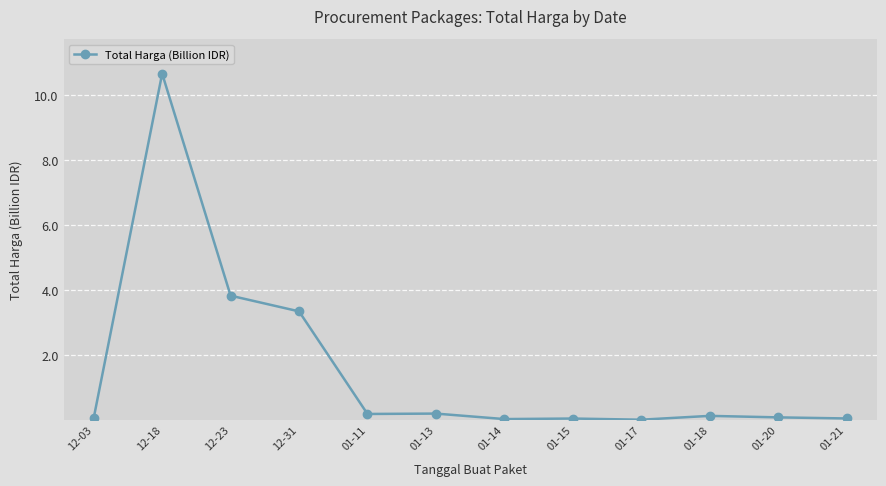

What is the greatest value displayed?

10.7